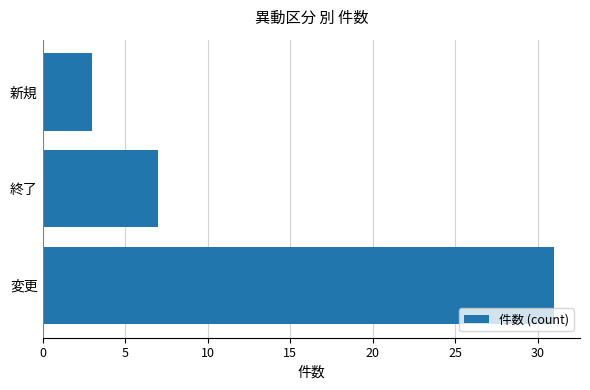

What is the difference between the maximum and second lowest values?

24